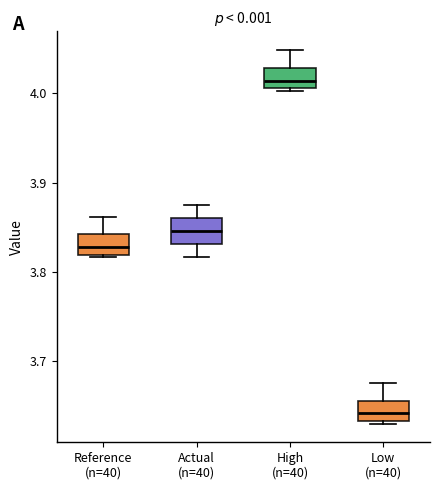

Reading left to right, transcribe this box plot: for each box, give where its median line is, the range the box spans, and where its two whiskers end, as read against the y-axis. The values are not printed on the chart, so give them approximately, as read against the axis.

Reference (n=40): median 3.83, box 3.82 to 3.84, whiskers 3.82 to 3.86
Actual (n=40): median 3.85, box 3.83 to 3.86, whiskers 3.82 to 3.88
High (n=40): median 4.01 (inside the box), box 4.01 to 4.03, whiskers 4.00 to 4.05
Low (n=40): median 3.64, box 3.63 to 3.66, whiskers 3.63 to 3.68